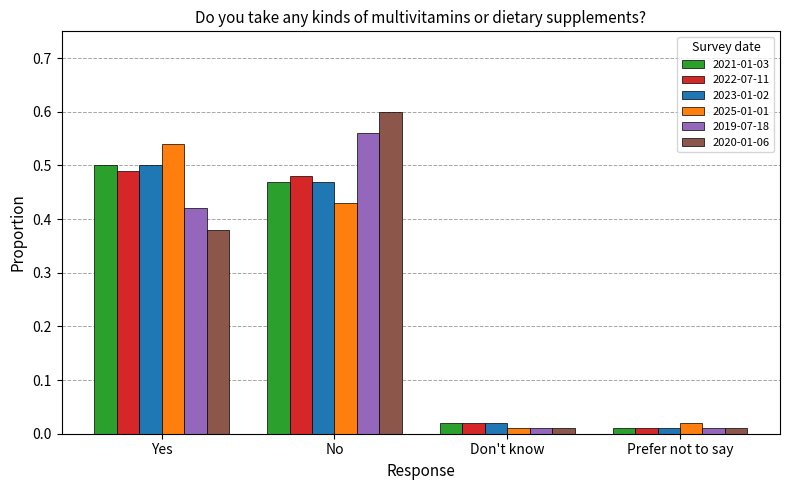

The value of 2019-07-18 at Yes is 0.6. True or false?

False